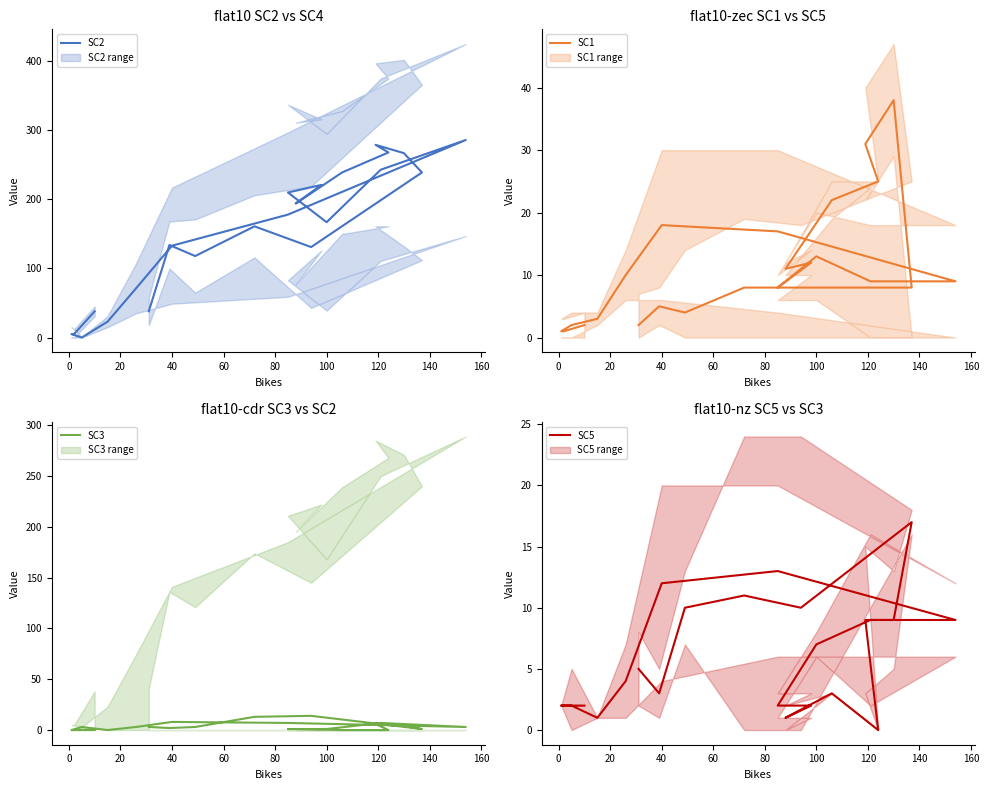

How many lines are shown in the chart?

4